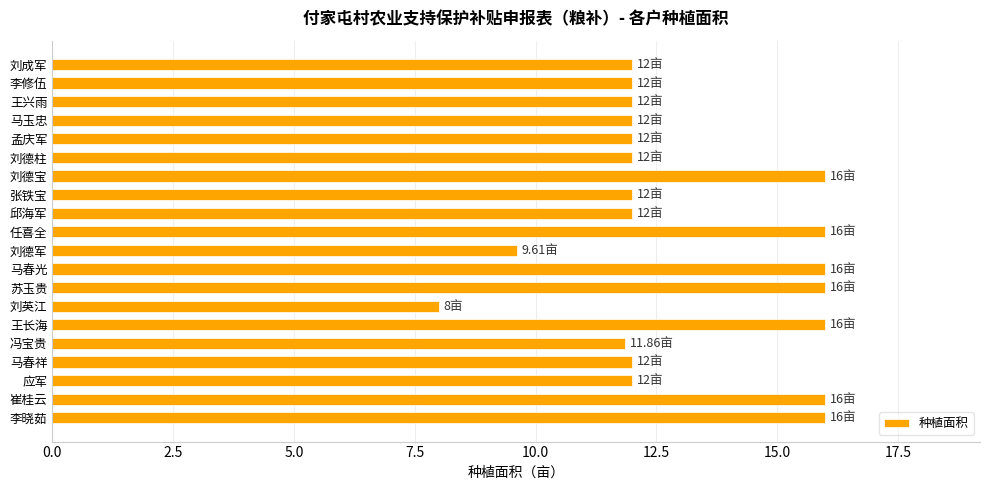

What is the difference between the second highest and minimum values?

8.0